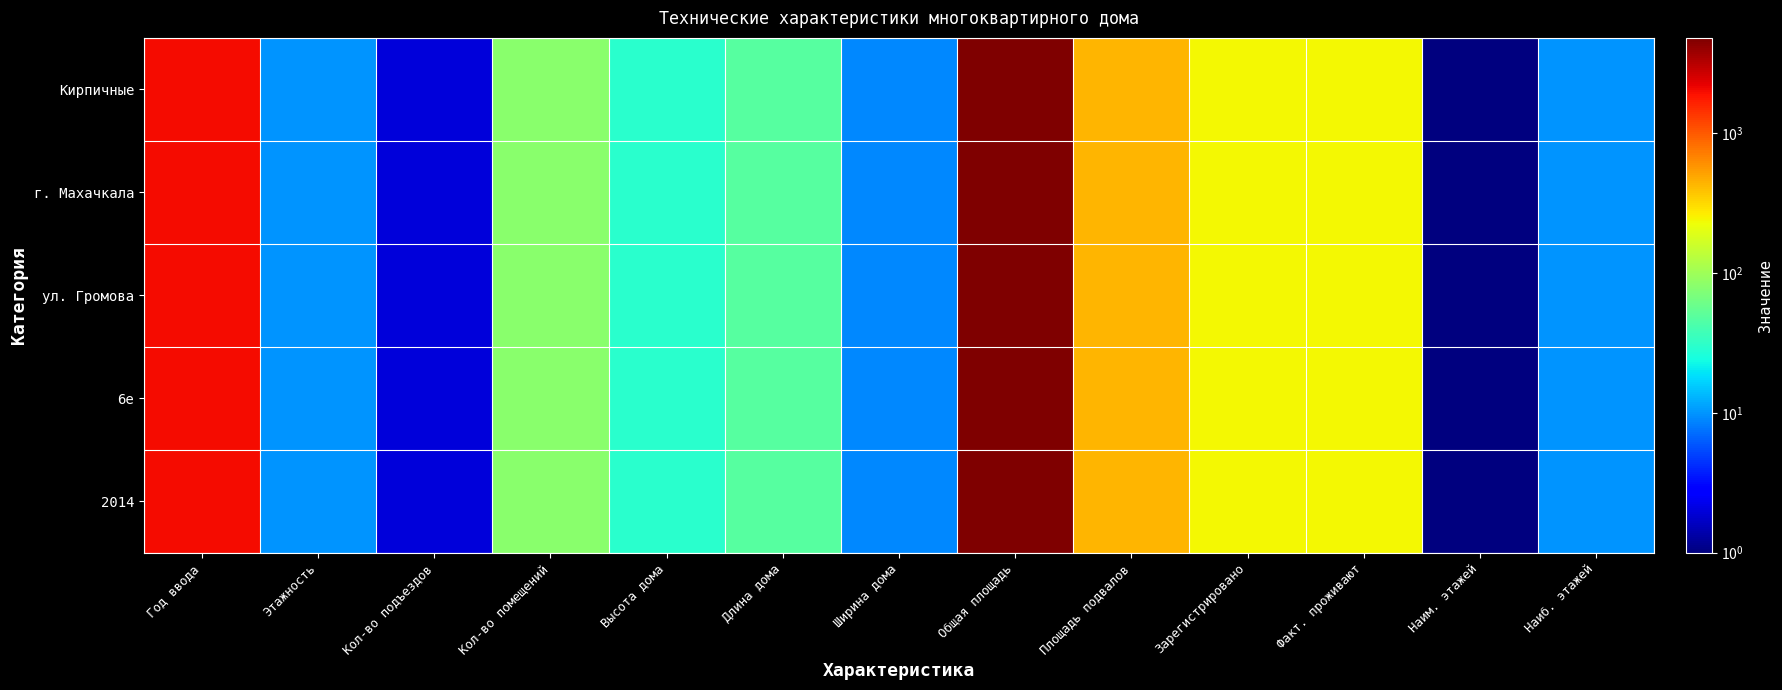

Between Факт. проживают and Общая площадь, which is larger?

Общая площадь